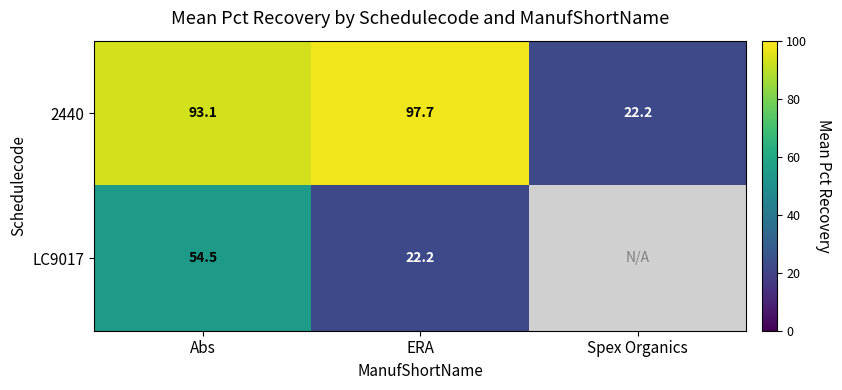

What is the minimum value for 2440?

22.2